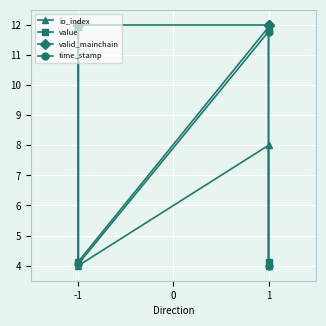

Between -1 and 0, which is larger?

-1